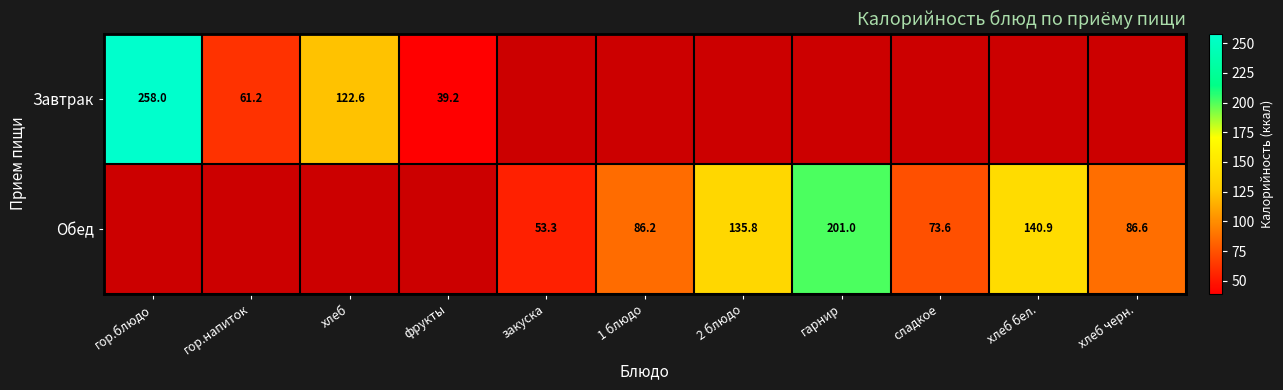

What is the minimum value shown in the chart?

39.2